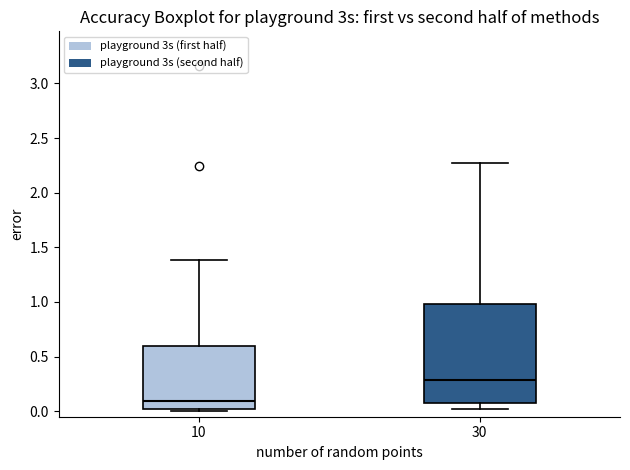

Which box's median line is the lowest?

10